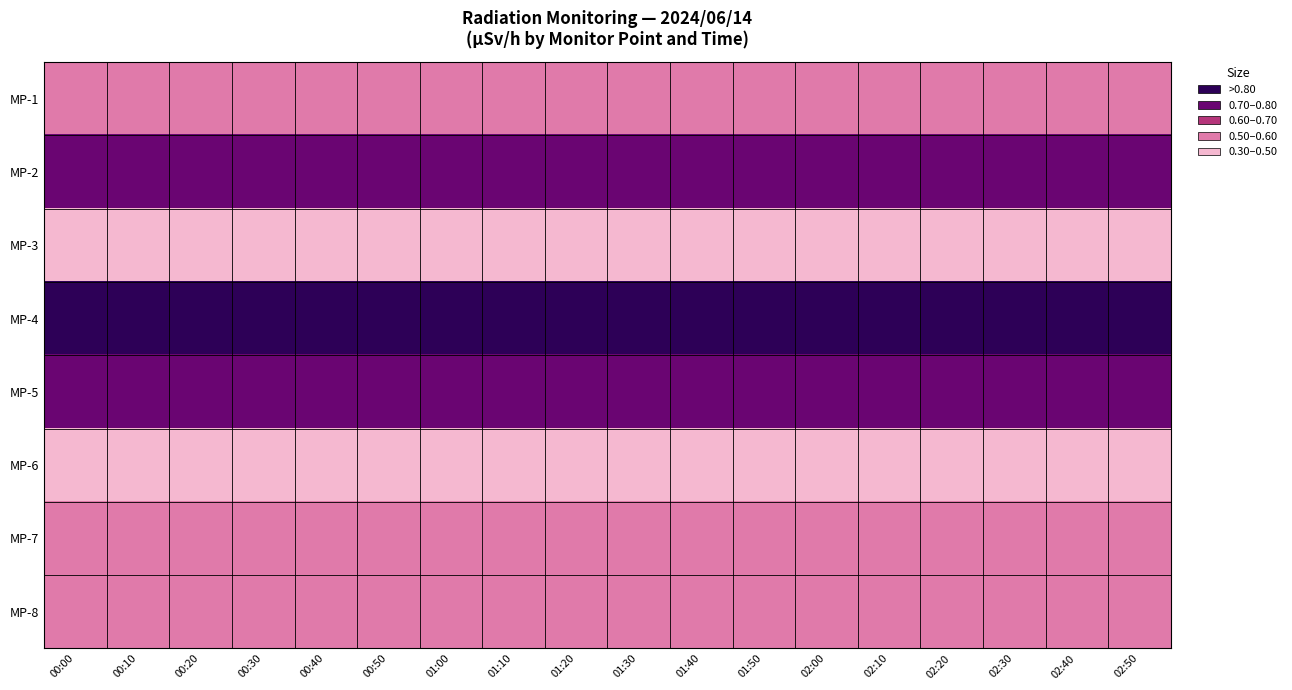

Which series has the largest total across all categories?

MP-4